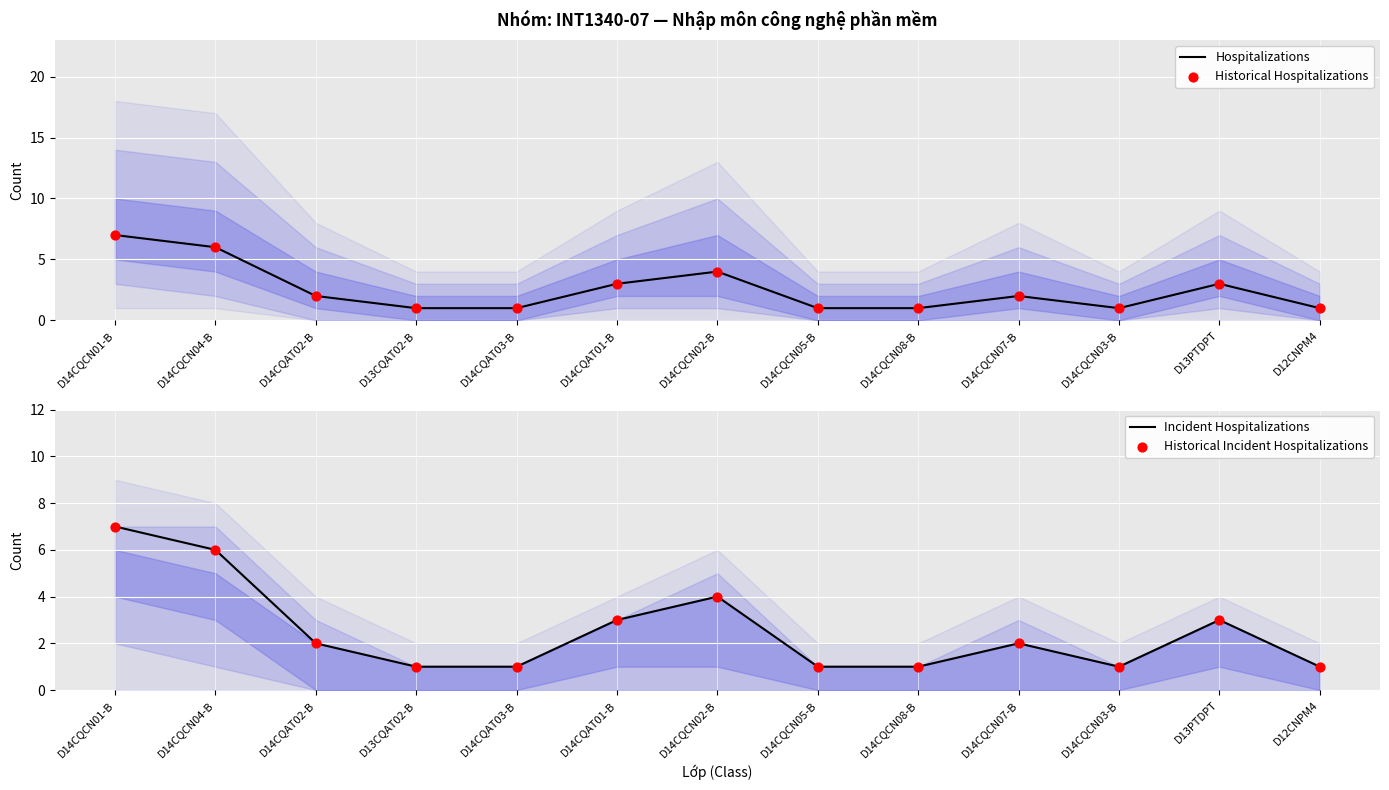

Which series has the largest total across all categories?

Hospitalizations